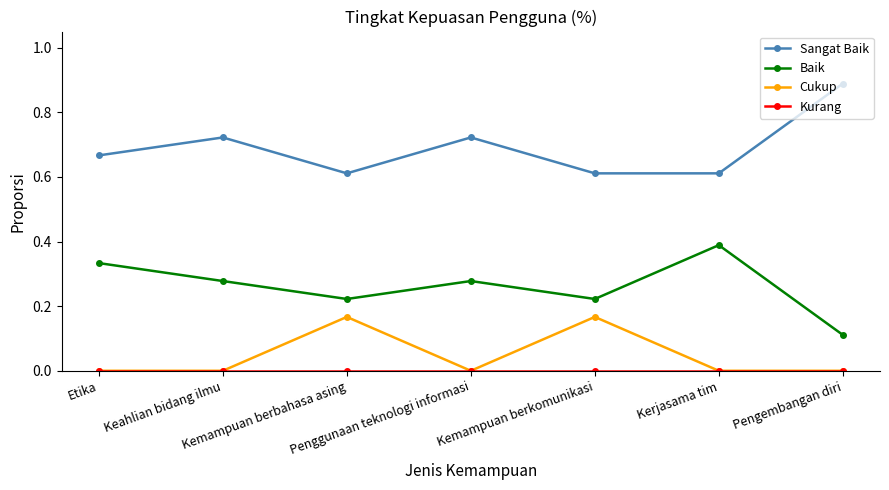

Is it true that Sangat Baik equals 0.9 at Kemampuan berkomunikasi?

False